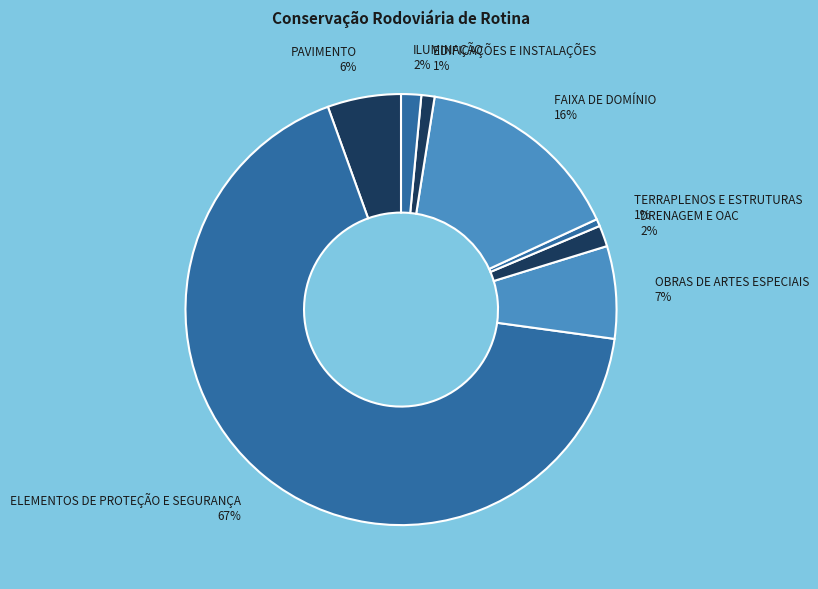

To the nearest percent, what percentage of the pie is DRENAGEM E OAC?

2%